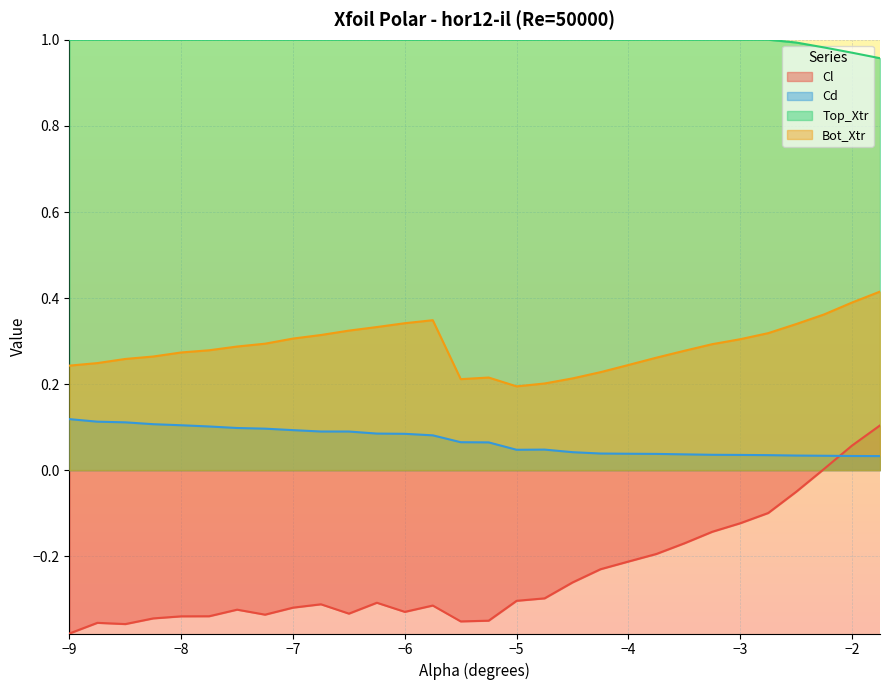

In Cl, how many points are higher than both neighbors (excluding endpoints)?

5